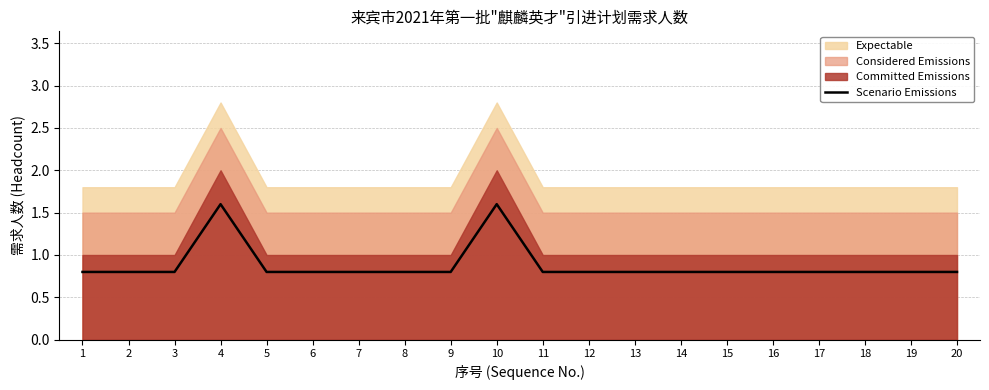

The value at 13 is 1.3. True or false?

False